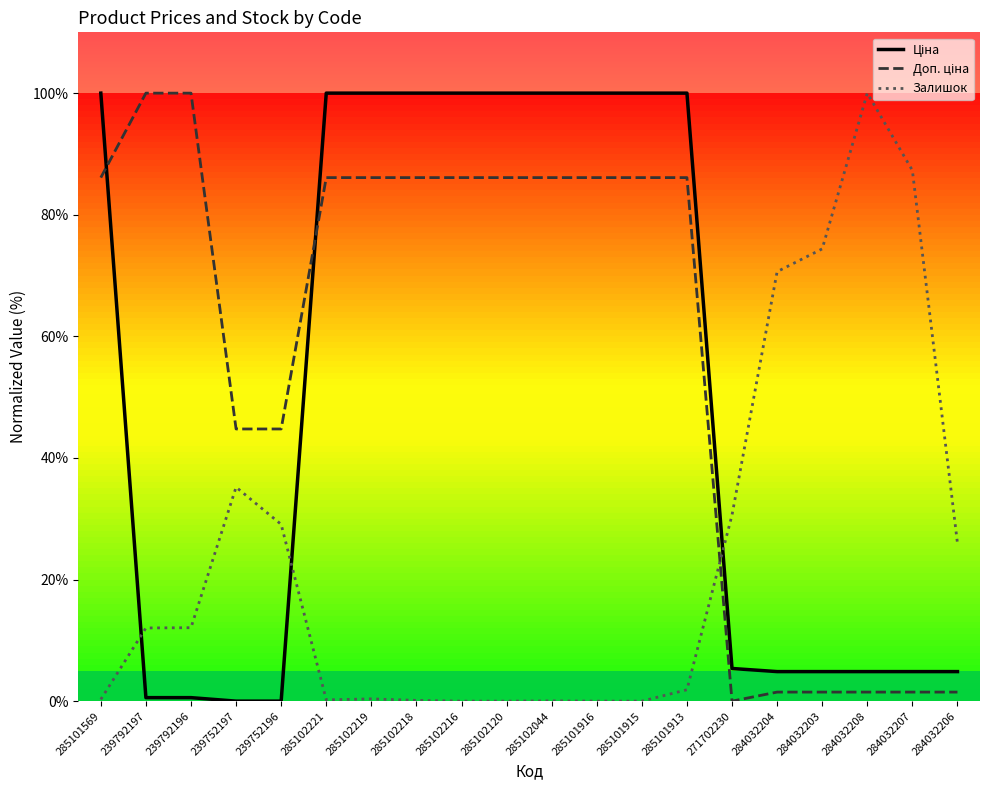

Does the chart display data point markers on the line(s)?

No